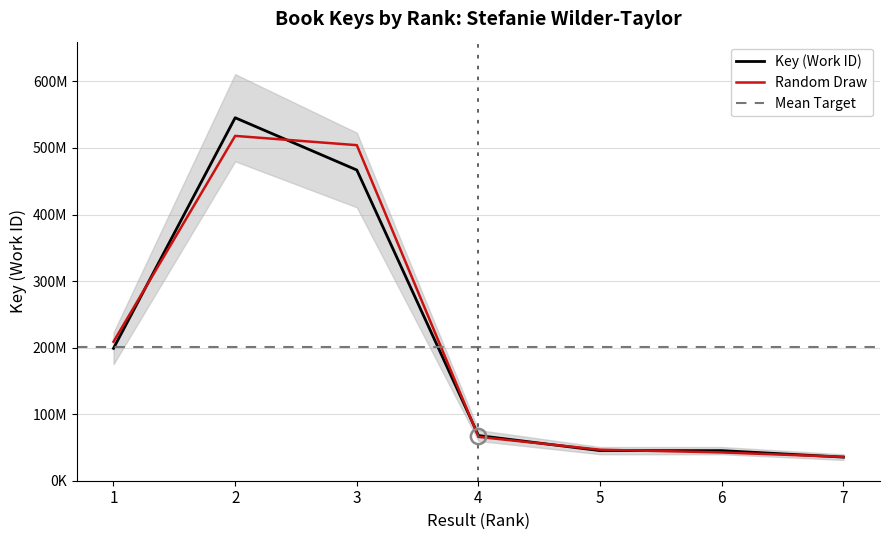

Reading left to right, list all the values displayed in this chart.

198918759	545442128	466885104	67886724	45232226	45230419	35462368